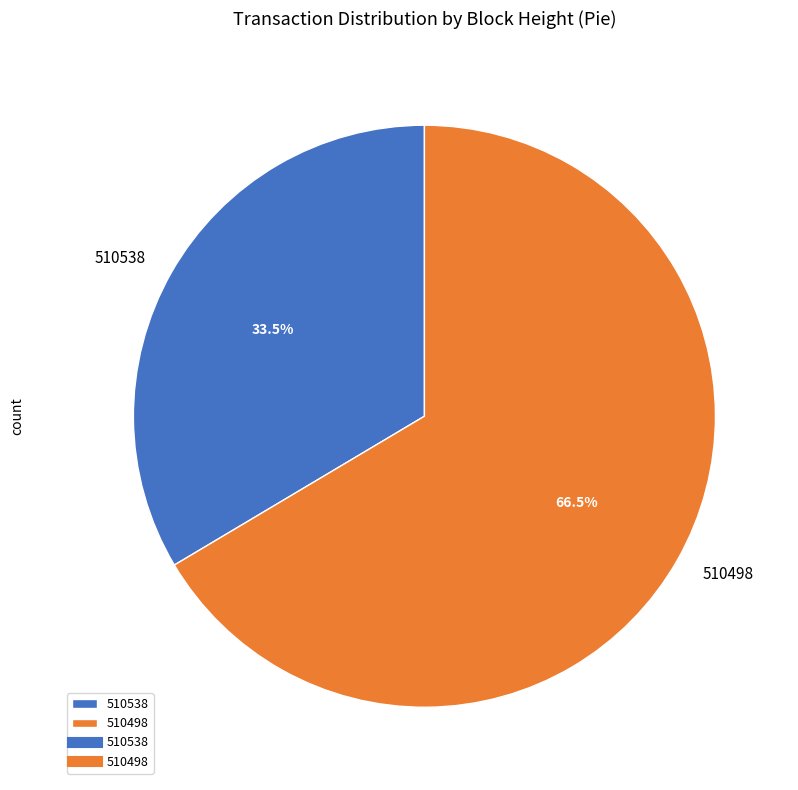

To the nearest percent, what is the combined percentage of 510498 and 510538?

100%